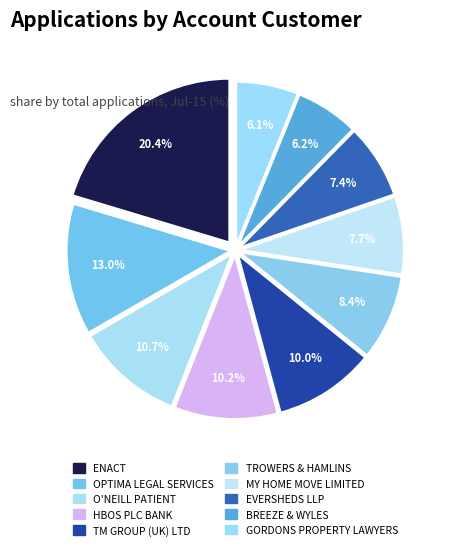

How many slices are in this pie chart?

10